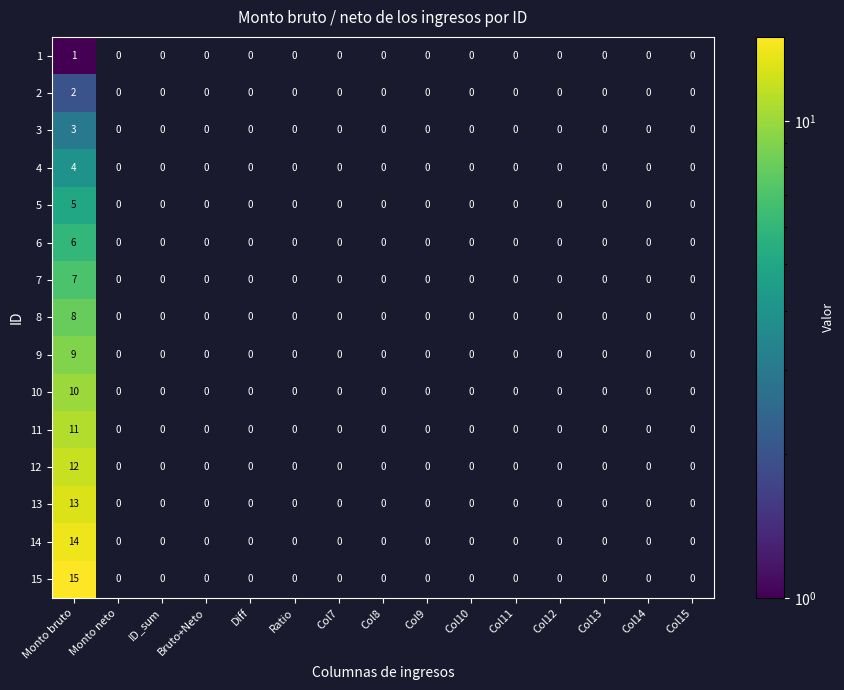

Rank the series by their maximum value, from lowest to highest.

1, 2, 3, 4, 5, 6, 7, 8, 9, 10, 11, 12, 13, 14, 15